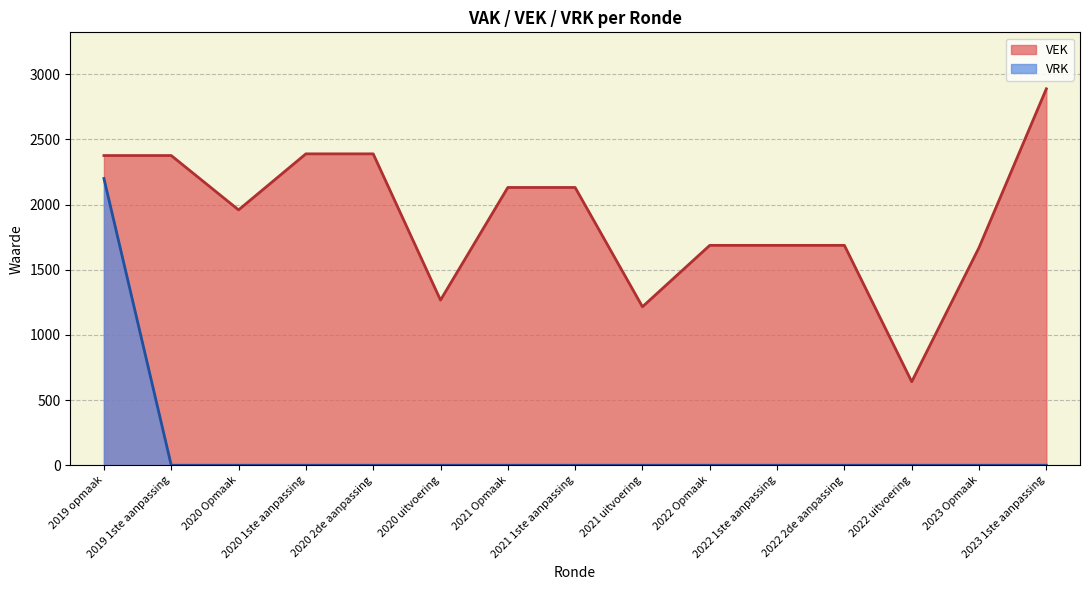

Where is VEK nearest to the value 1764?

2022 Opmaak